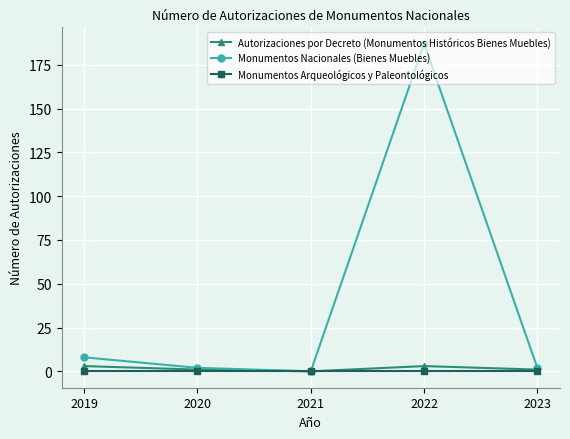

Reading left to right, extract all data points from this chart.

Autorizaciones por Decreto (Monumentos Históricos Bienes Muebles): 3	1	0	3	1
Monumentos Nacionales (Bienes Muebles): 8	2	0	187	2
Monumentos Arqueológicos y Paleontológicos: 0	0	0	0	0